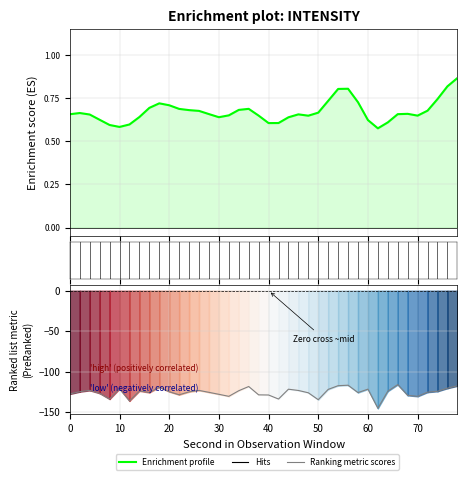

At 60, list the series in order from smallest to largest.

Ranking metric scores, Enrichment profile